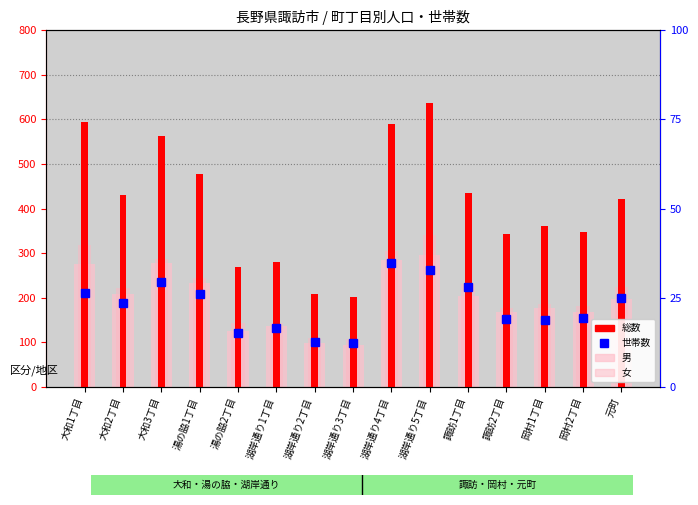

What position from the left is 岡村1丁目?

13